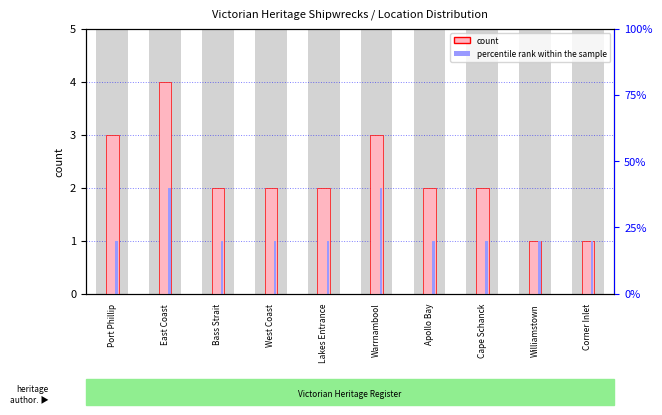

What is the total value across all series at Port Phillip?

4